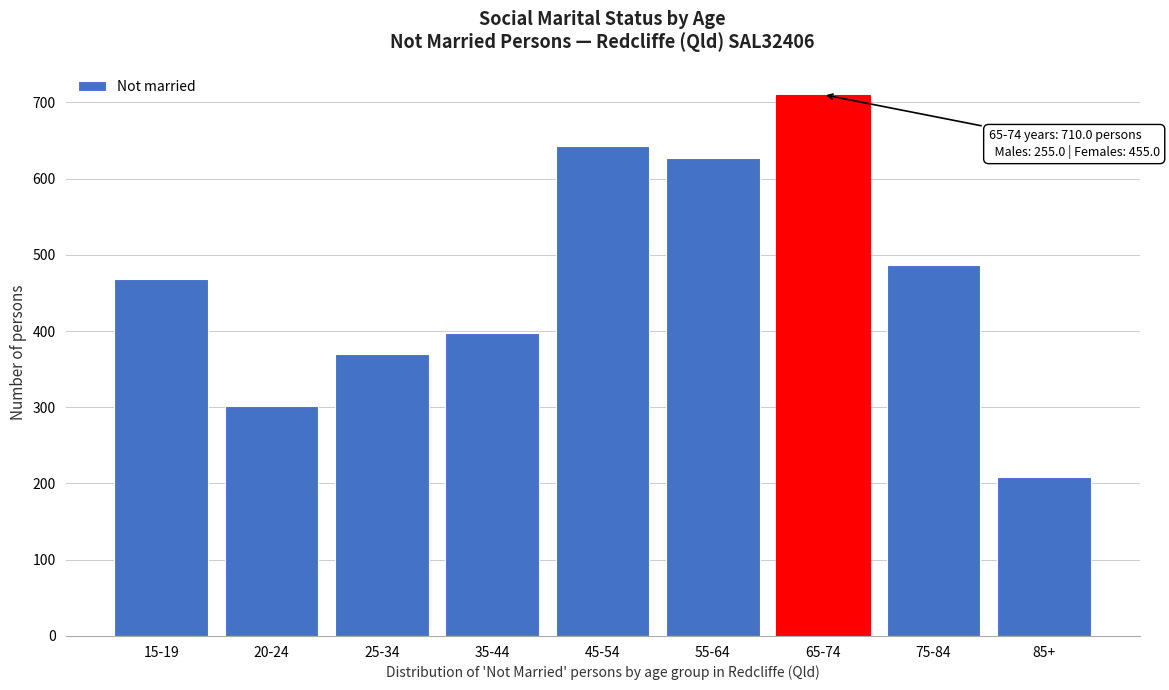

Reading left to right, what are all the values shown in this chart?

15-19=468	20-24=302	25-34=370	35-44=397	45-54=642	55-64=627	65-74=710	75-84=487	85+=208